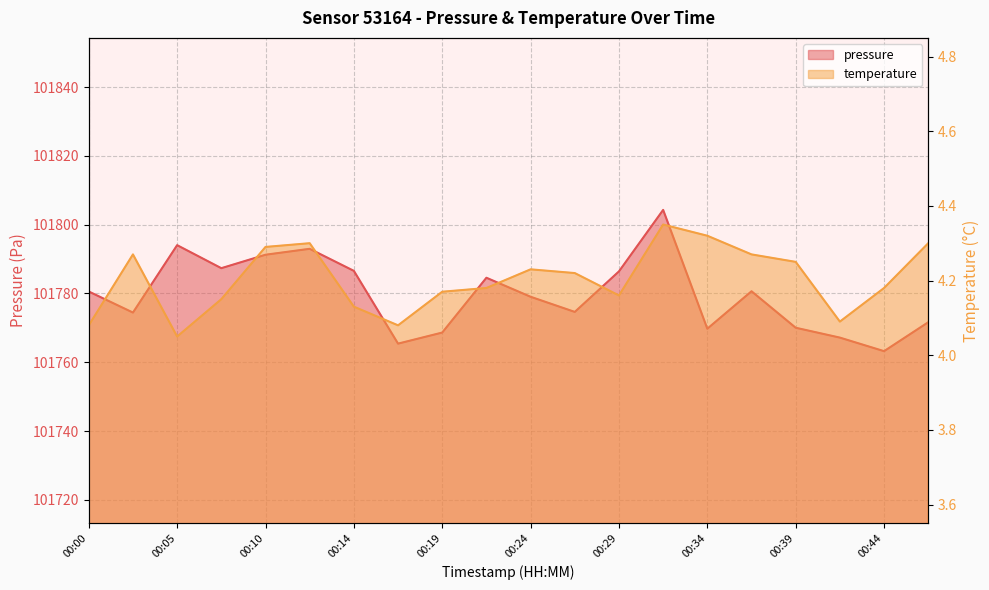

The temperature series shows 6.2 at 00:00. True or false?

False